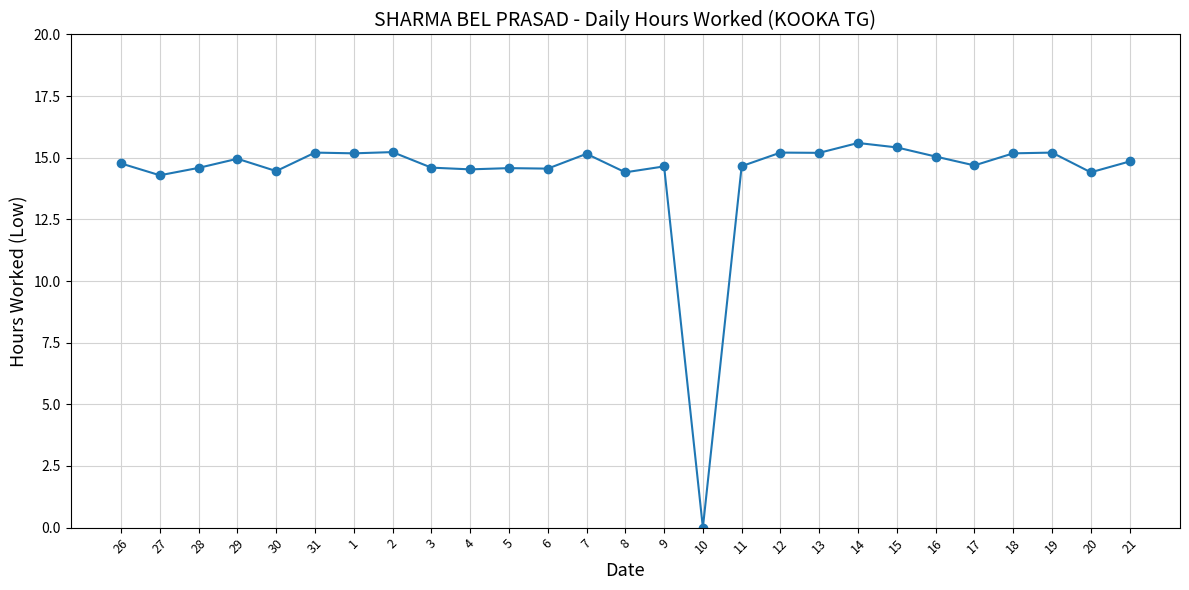

Approximately how many times larger is the value at 1 compared to 28?

1.0